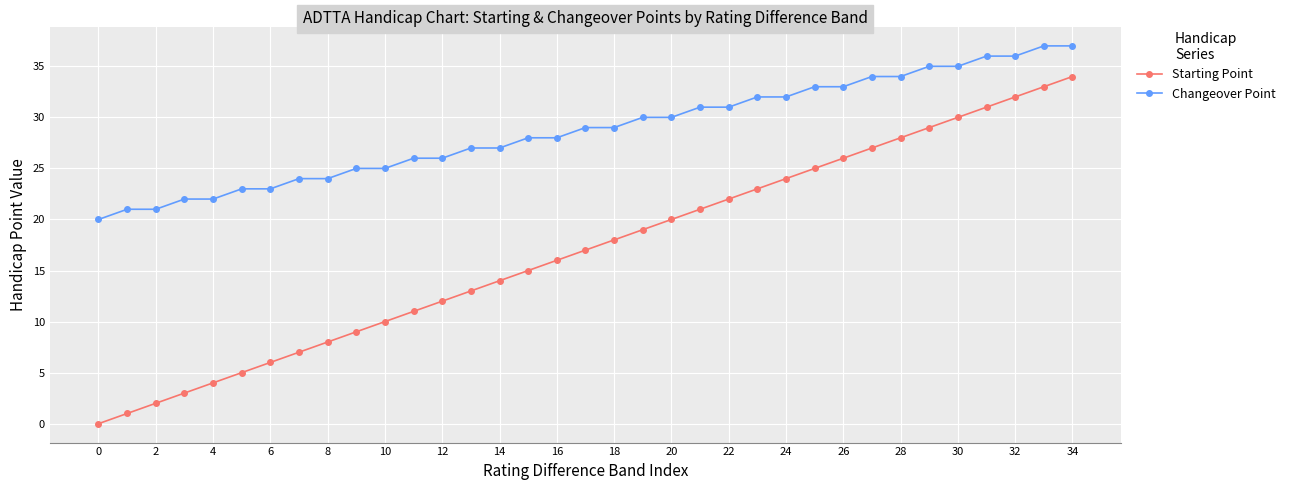

List the series in order of their overall mean, lowest first.

Starting Point, Changeover Point